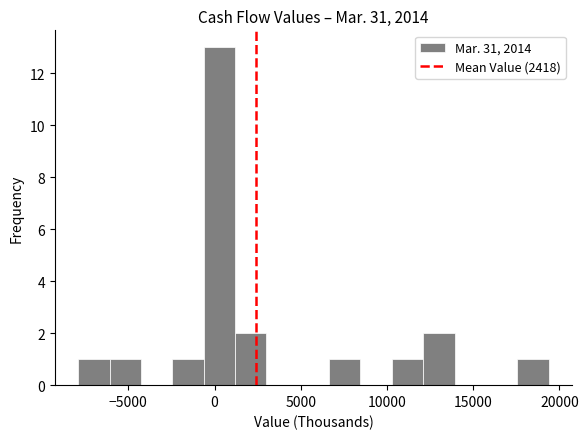

Around what value on the x-axis is the tallest bar? Give the approximate position of its centre, as read against the axis.

500